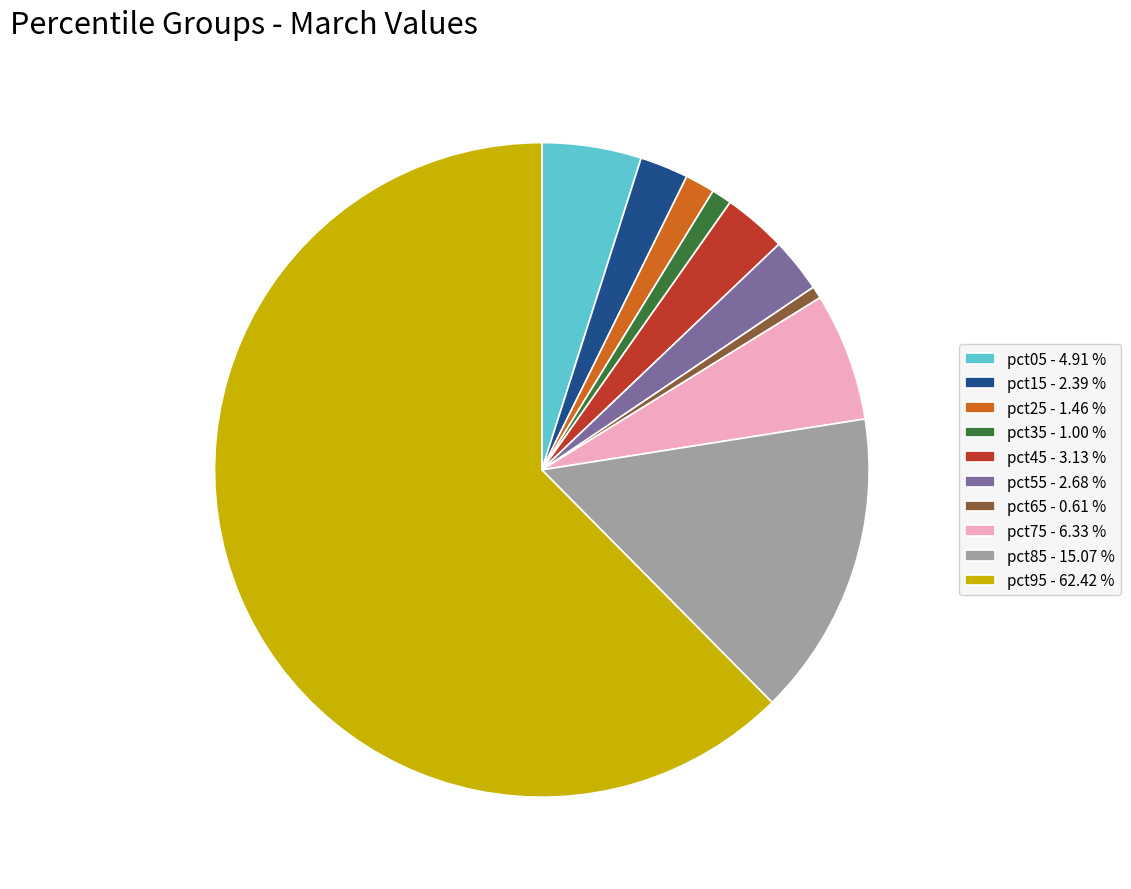

Do pct05 - 4.91 % and pct65 - 0.61 % together represent more than half of the pie?

No